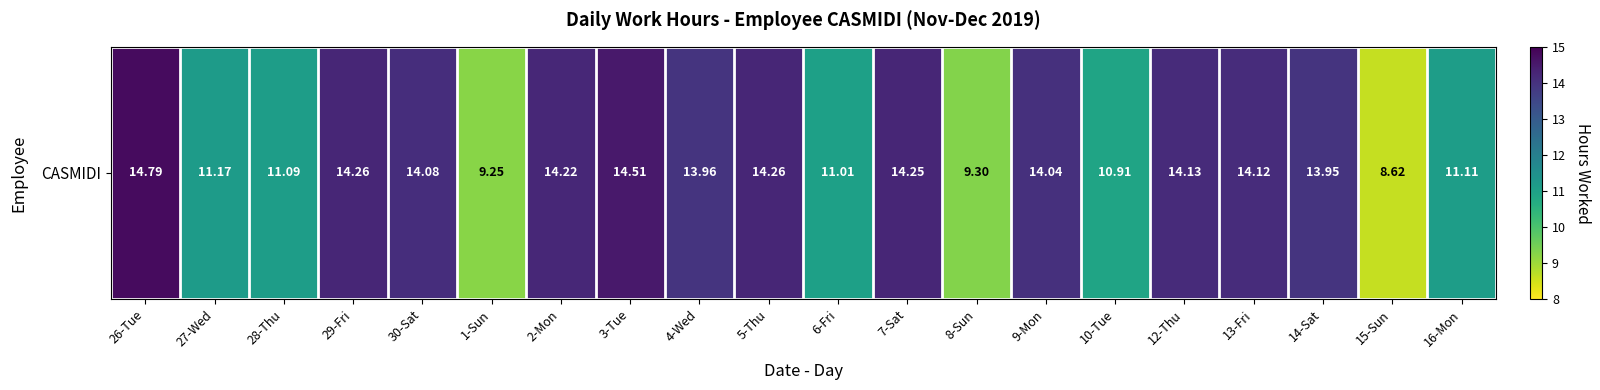

Reading left to right, what are all the values shown in this chart?

14.8	11.2	11.1	14.3	14.1	9.2	14.2	14.5	14.0	14.3	11.0	14.2	9.3	14.0	10.9	14.1	14.1	13.9	8.6	11.1